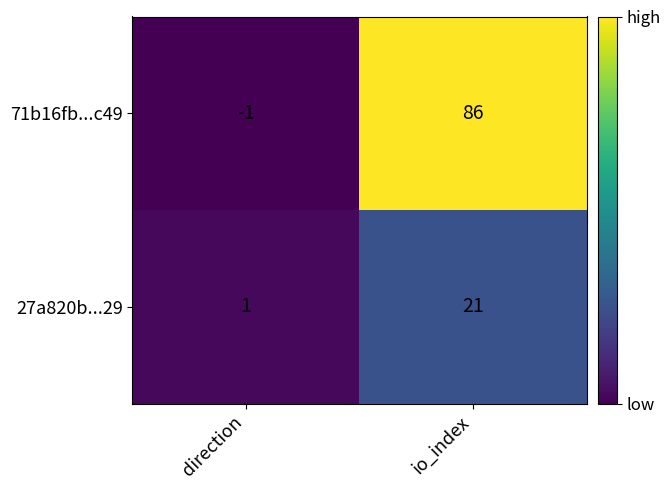

List the series in order of their peak value, lowest first.

27a820b...29, 71b16fb...c49